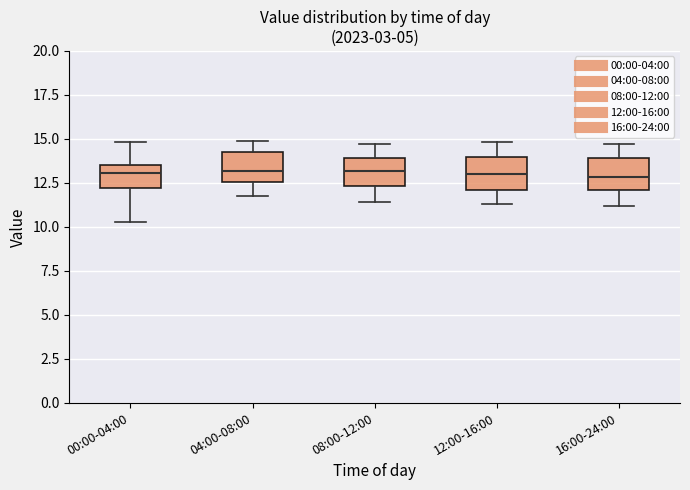

Reading left to right, read every box against the y-axis: the position of its median line, the range the box covers, and the ends of its whiskers. The values are not printed on the chart, so give them approximately, as read against the axis.

00:00-04:00: median 13.0, box 12.0 to 13.5, whiskers 10.5 to 15.0
04:00-08:00: median 13.0, box 12.5 to 14.0, whiskers 11.5 to 15.0
08:00-12:00: median 13.0, box 12.5 to 14.0, whiskers 11.5 to 14.5
12:00-16:00: median 13.0, box 12.0 to 14.0, whiskers 11.5 to 15.0
16:00-24:00: median 13.0, box 12.0 to 14.0, whiskers 11.0 to 14.5